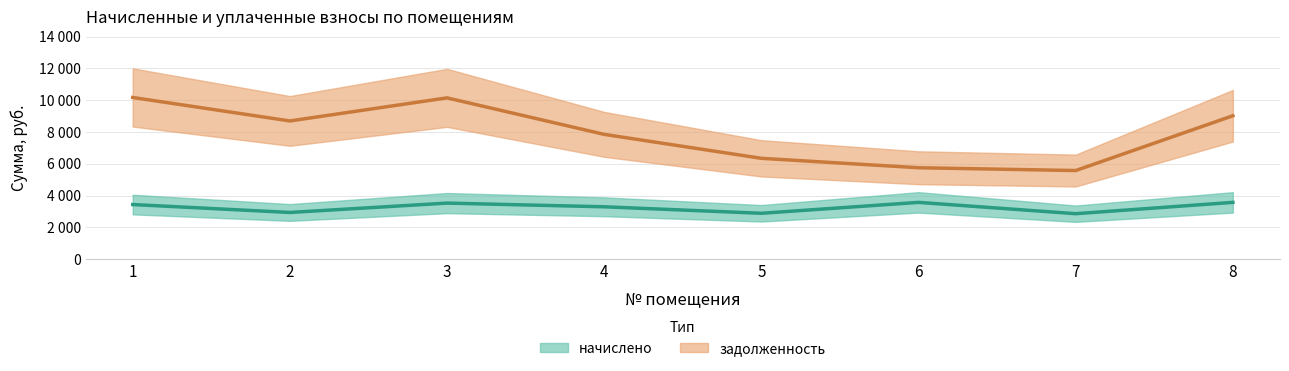

What is the spread (max minus min) of values at 8?

5453.7